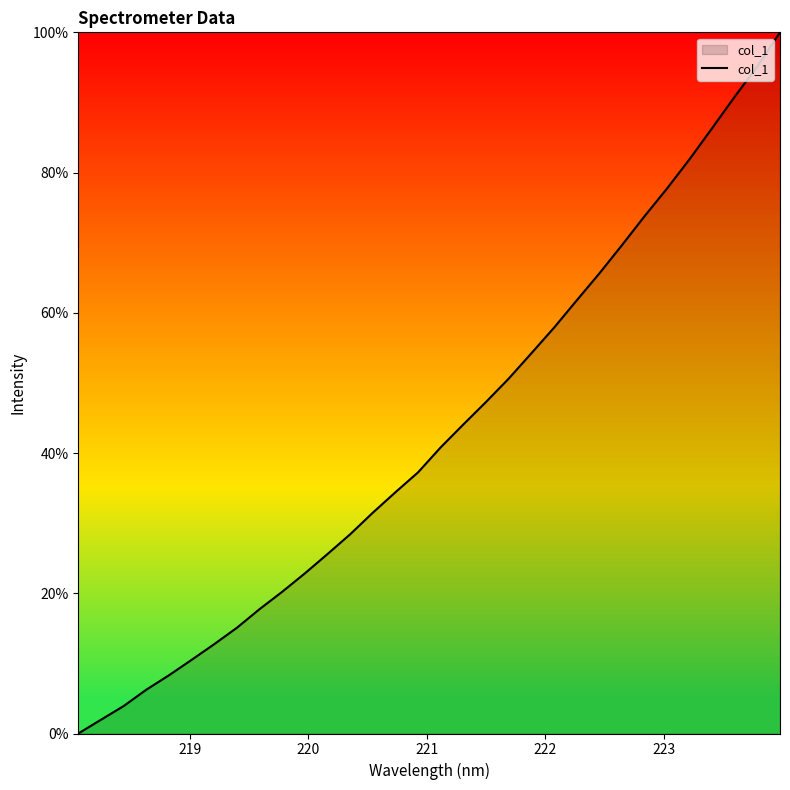

What is the difference between the maximum and minimum values?

100.0